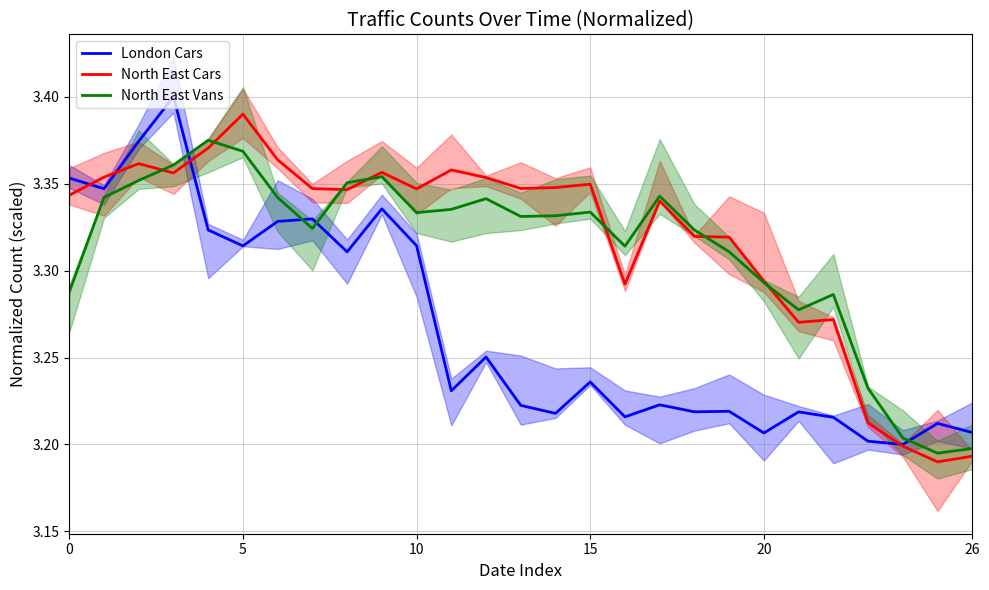

What is the total value across all series at 8?

10.0